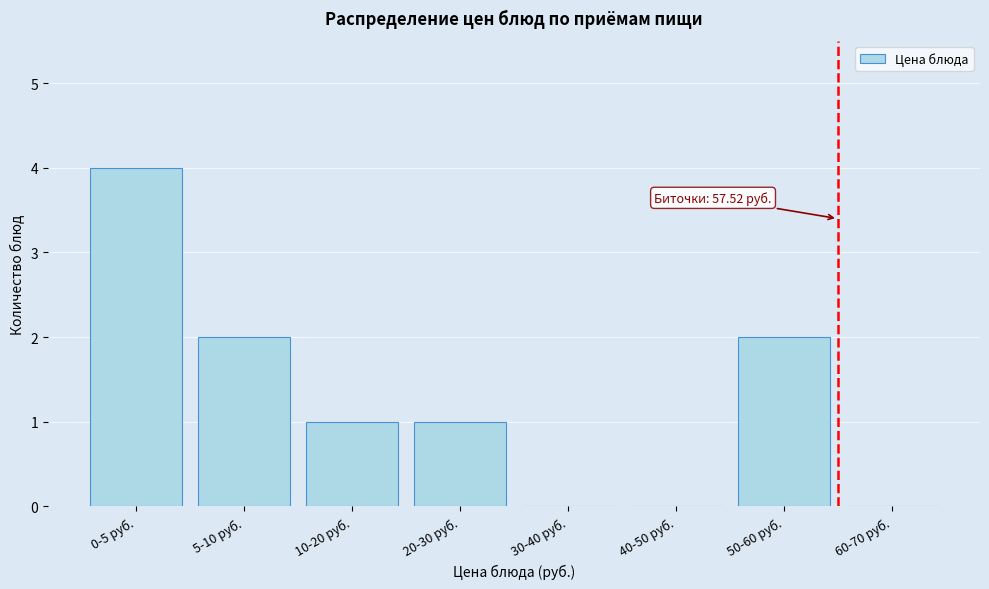

Reading left to right, extract all data points from this chart.

0-5 руб.=4	5-10 руб.=2	10-20 руб.=1	20-30 руб.=1	30-40 руб.=0	40-50 руб.=0	50-60 руб.=2	60-70 руб.=0